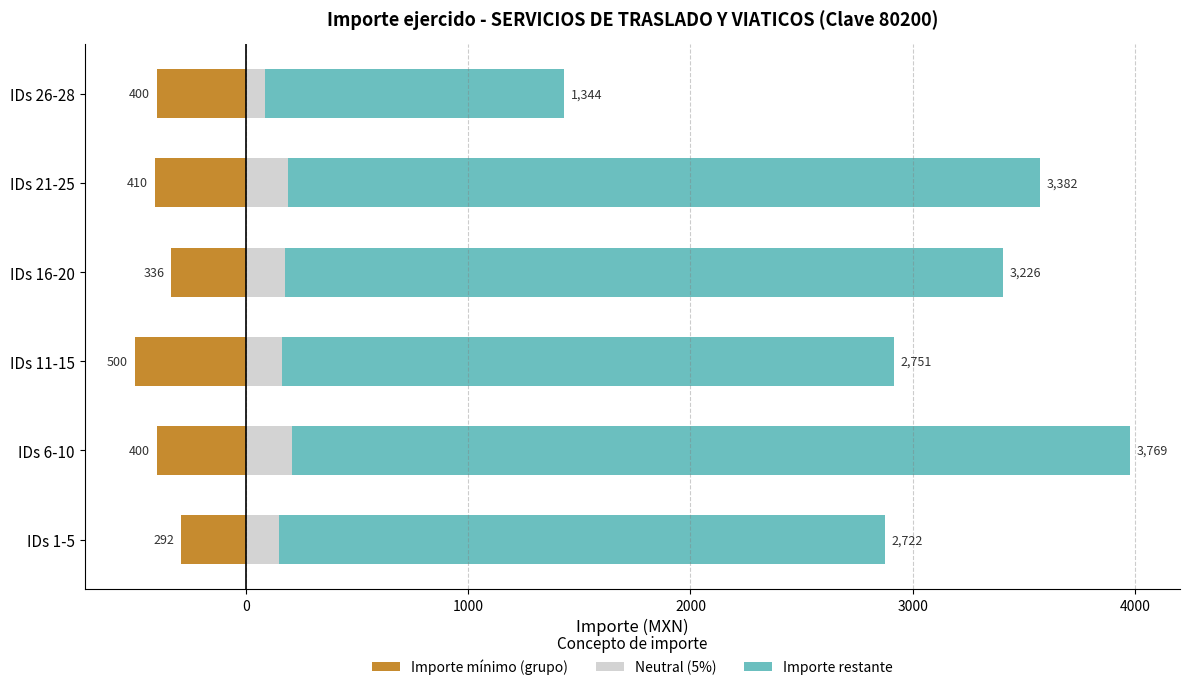

Which series has the widest spread of values?

Importe restante